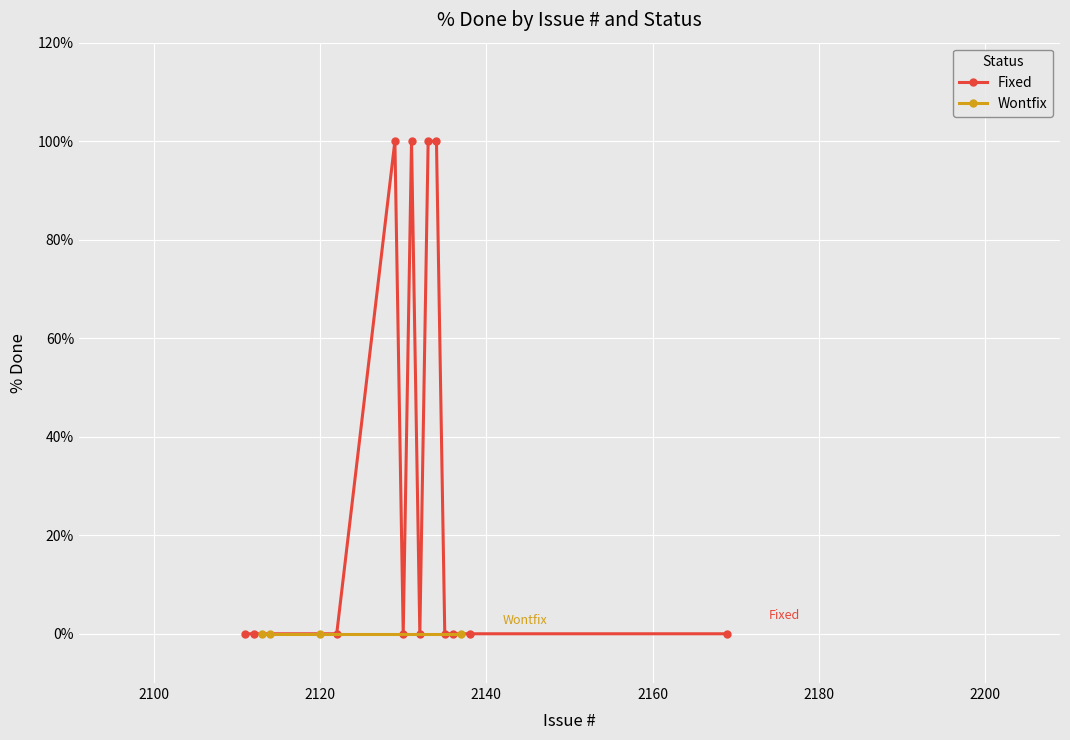

True or false: the data shows 0 at 2120.

True